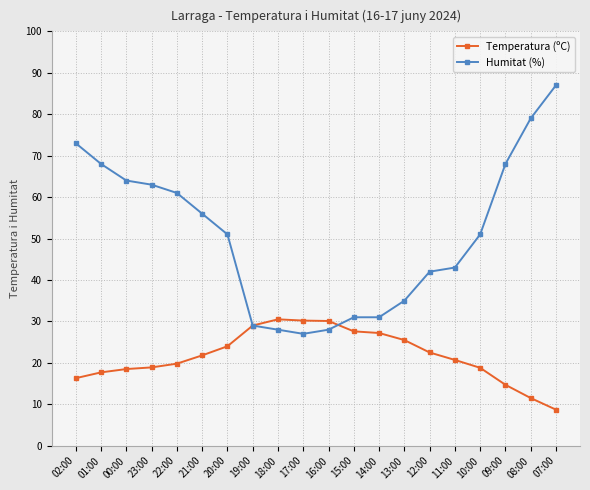

What is the difference between the Temperatura (ºC) values at 23:00 and 19:00?

10.1